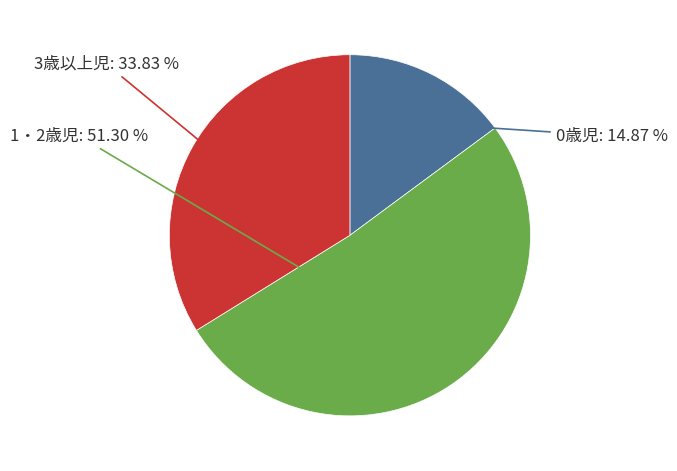

Is there any slice that represents more than half of the pie?

Yes